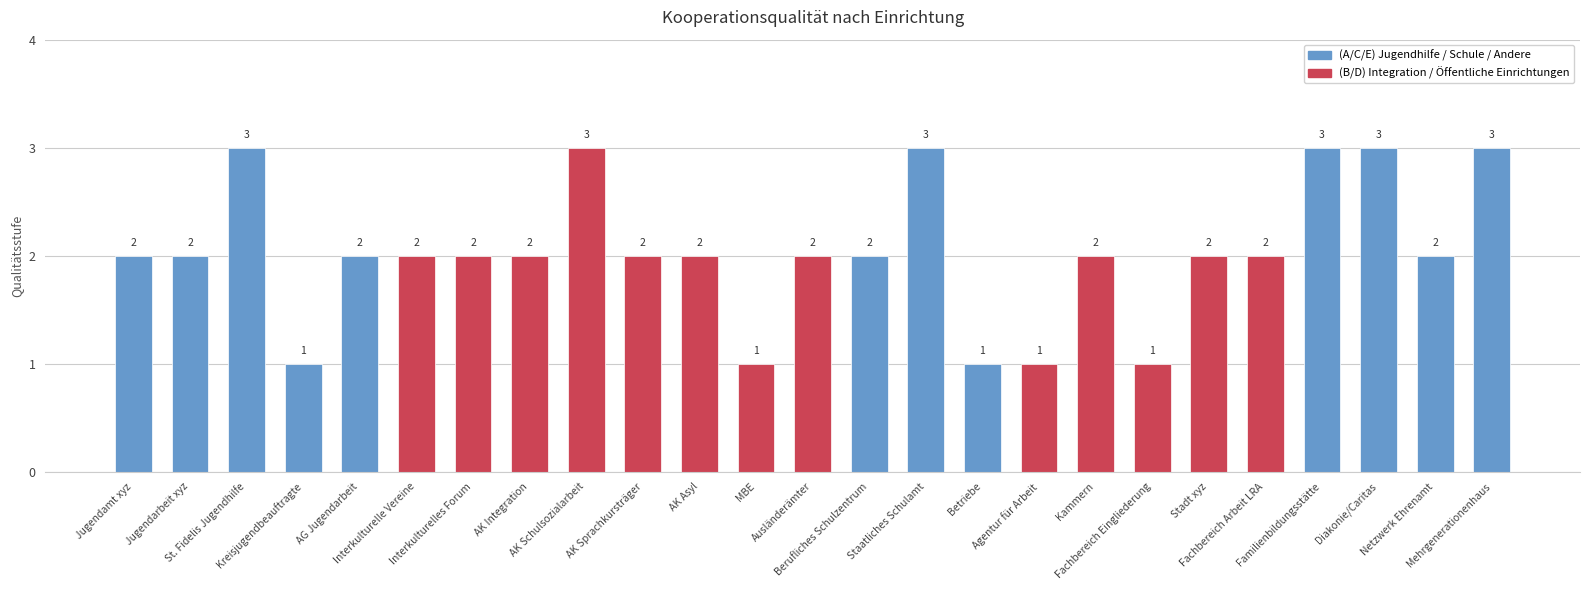

The chart shows a value of 1 at AK Integration. True or false?

False